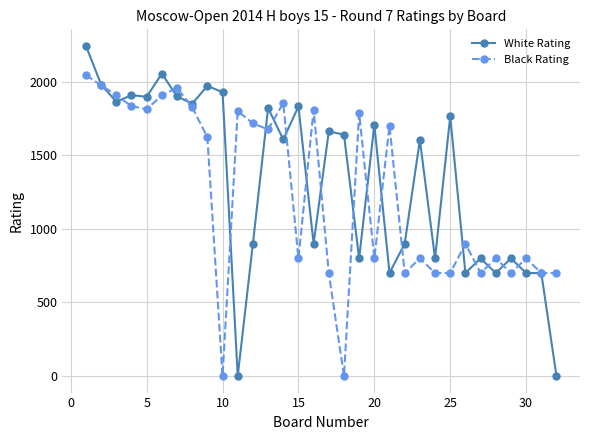

At how many categories does at least one series exceed 1343?

23